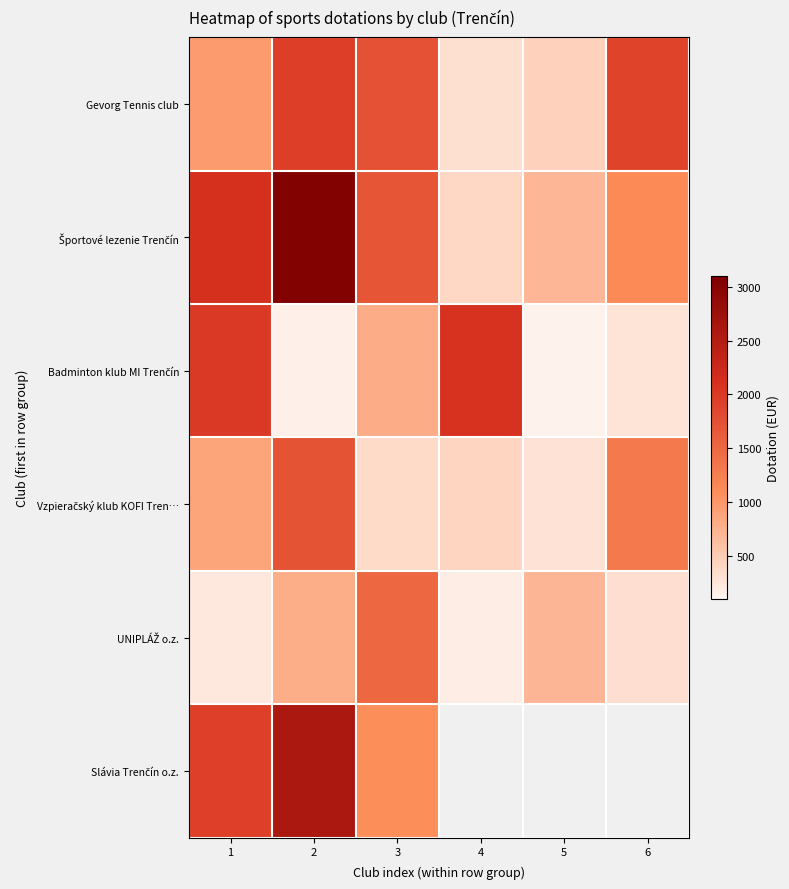

Which series has the largest total across all categories?

Športové lezenie Trenčín